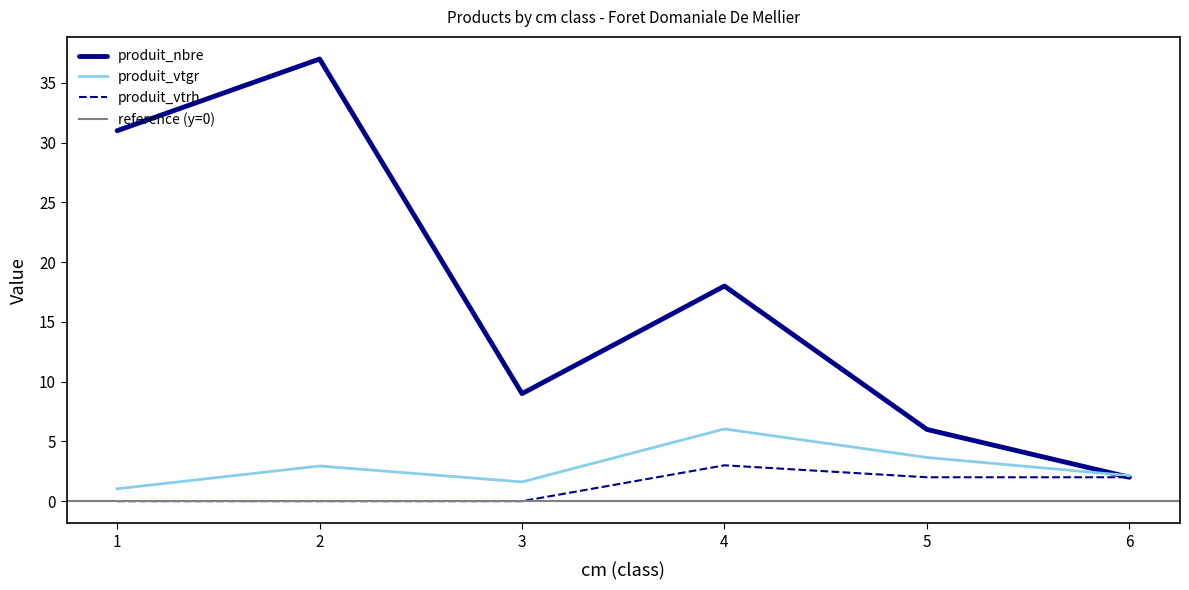

Reading right to left, list all the values displayed in this chart.

produit_nbre: 2.0	6.0	18.0	9.0	37.0	31.0
produit_vtgr: 2.1	3.7	6.0	1.6	2.9	1.0
produit_vtrh: 2.0	2.0	3.0	0.0	0.0	0.0